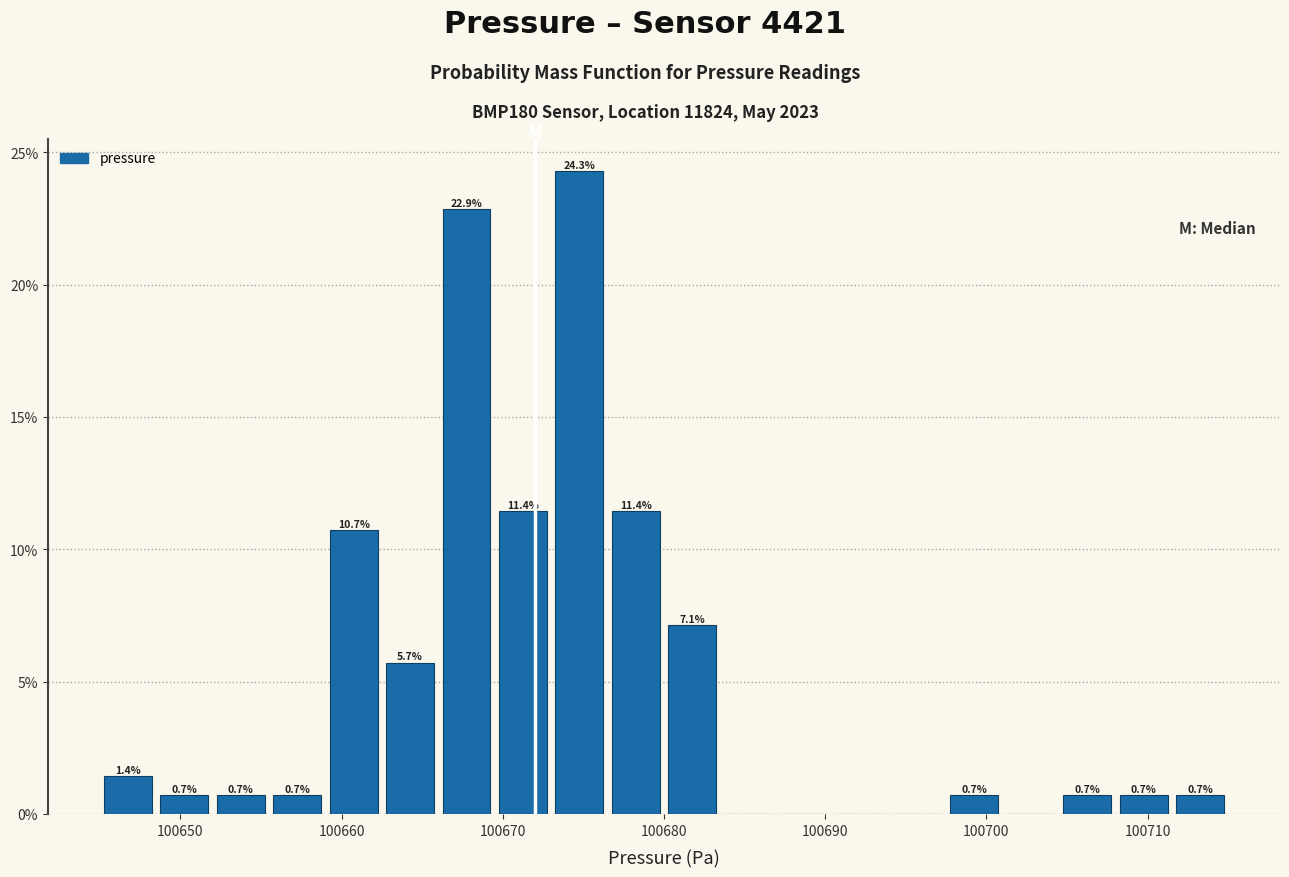

Read against the x-axis, roughly where is the centre of the tallest bar?

100675